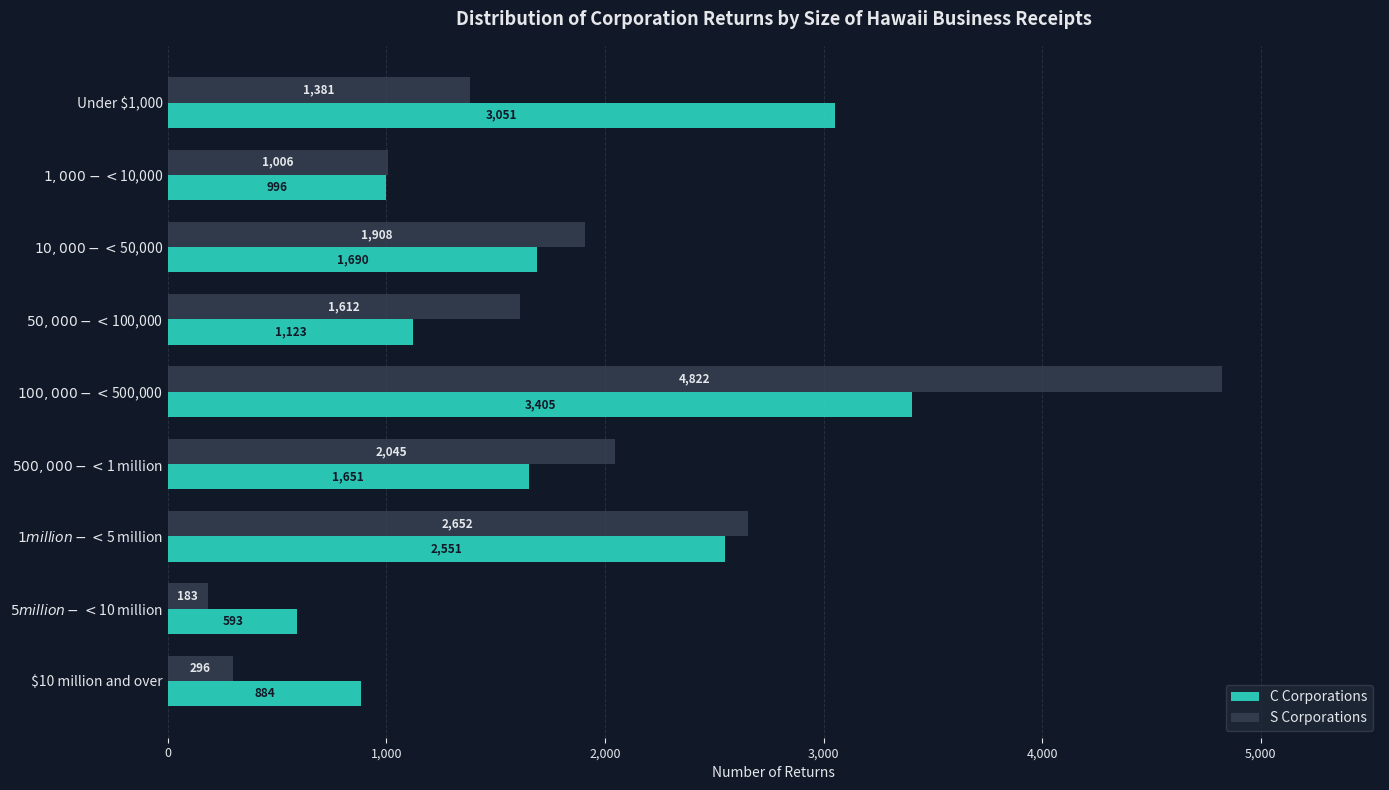

Rank the categories by C Corporations value from highest to lowest.

$100,000 - < $500,000, Under $1,000, $1 million - < $5 million, $10,000 - < $50,000, $500,000 - < $1 million, $50,000 - < $100,000, $1,000 - < $10,000, $10 million and over, $5 million - < $10 million